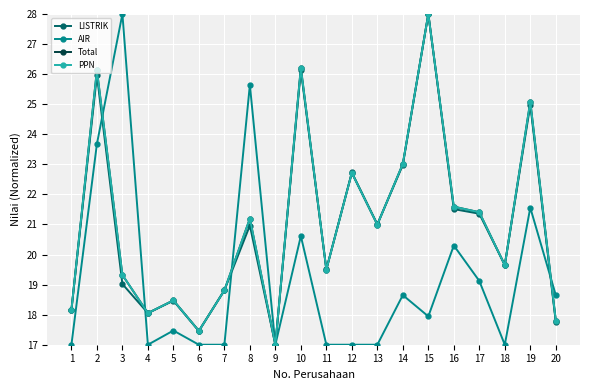

What is the total value across all series at 16?

85.0